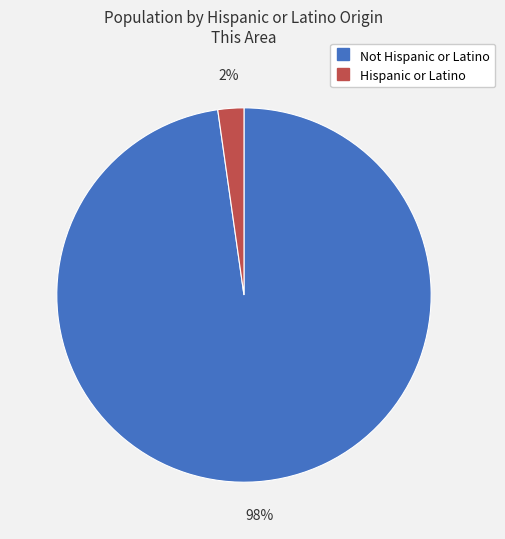

To the nearest percent, what is the average slice percentage?

50%